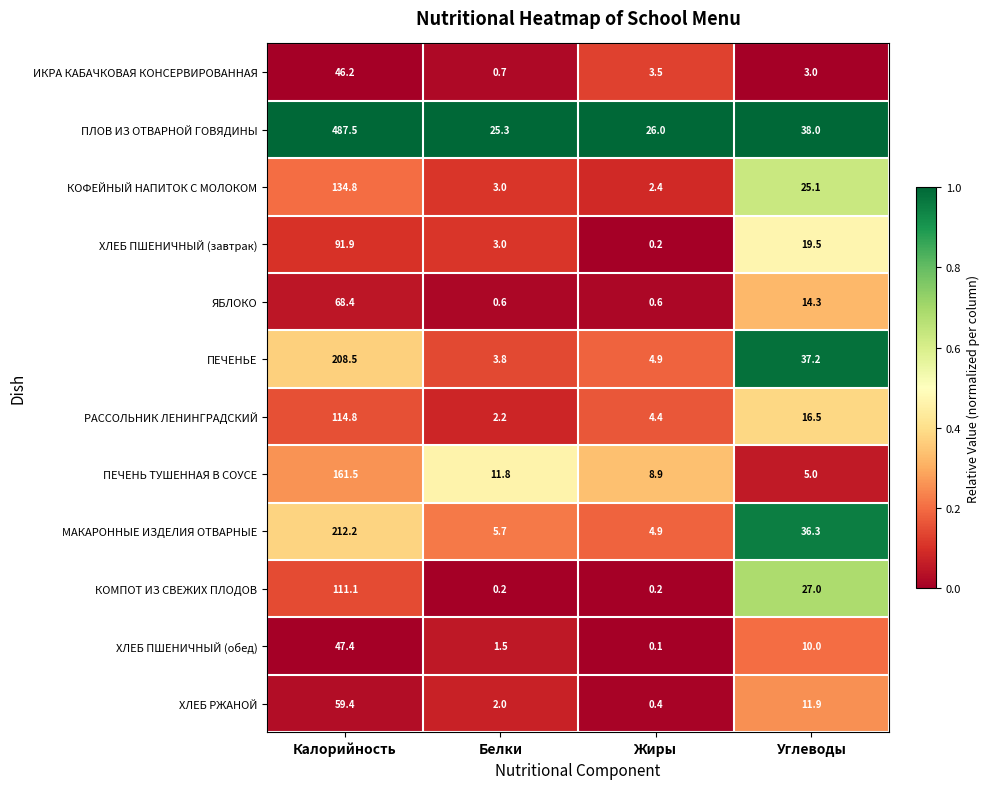

Rank the categories by ХЛЕБ ПШЕНИЧНЫЙ (обед) value from highest to lowest.

Калорийность, Углеводы, Белки, Жиры